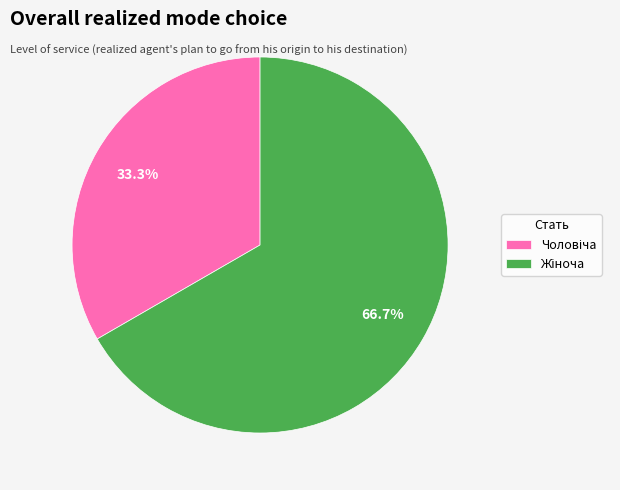

Is there any slice that represents more than half of the pie?

Yes